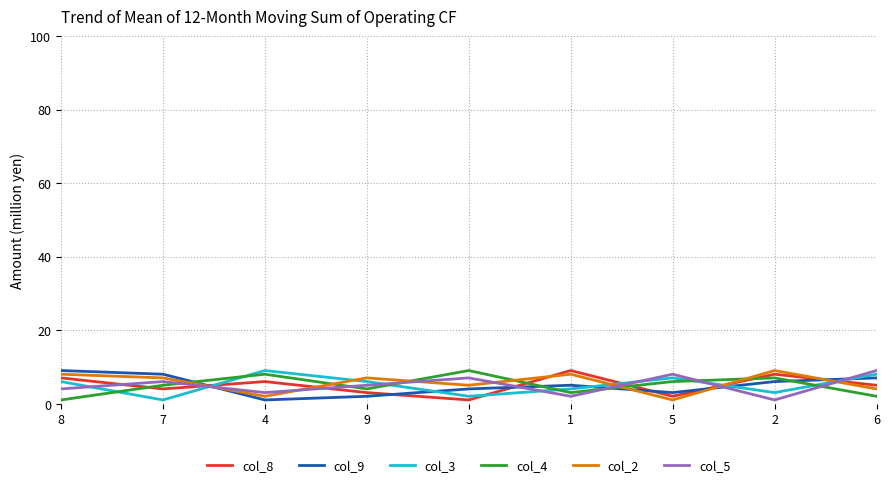

Where is col_8 nearest to the value 5?

6